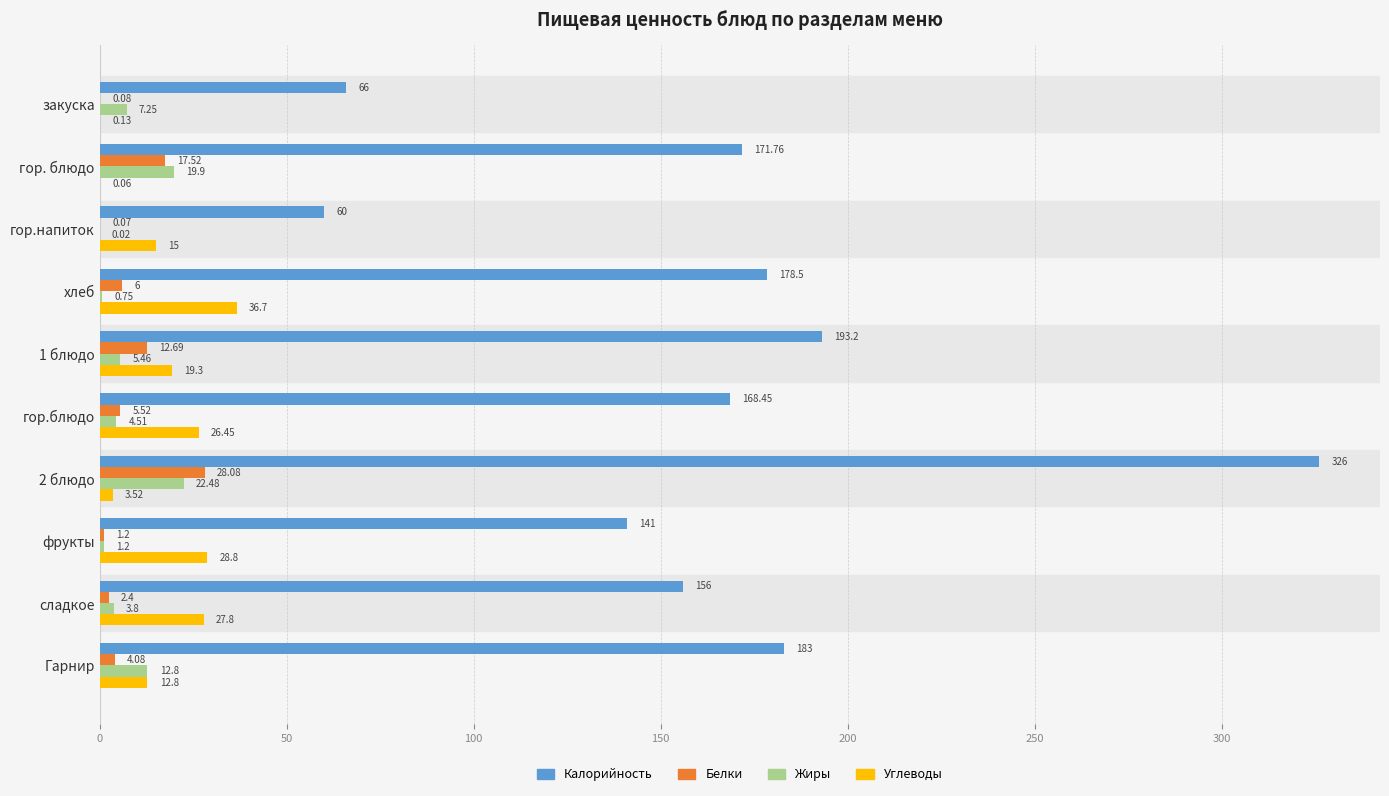

Which series changed the most between гор. блюдо and хлеб?

Углеводы